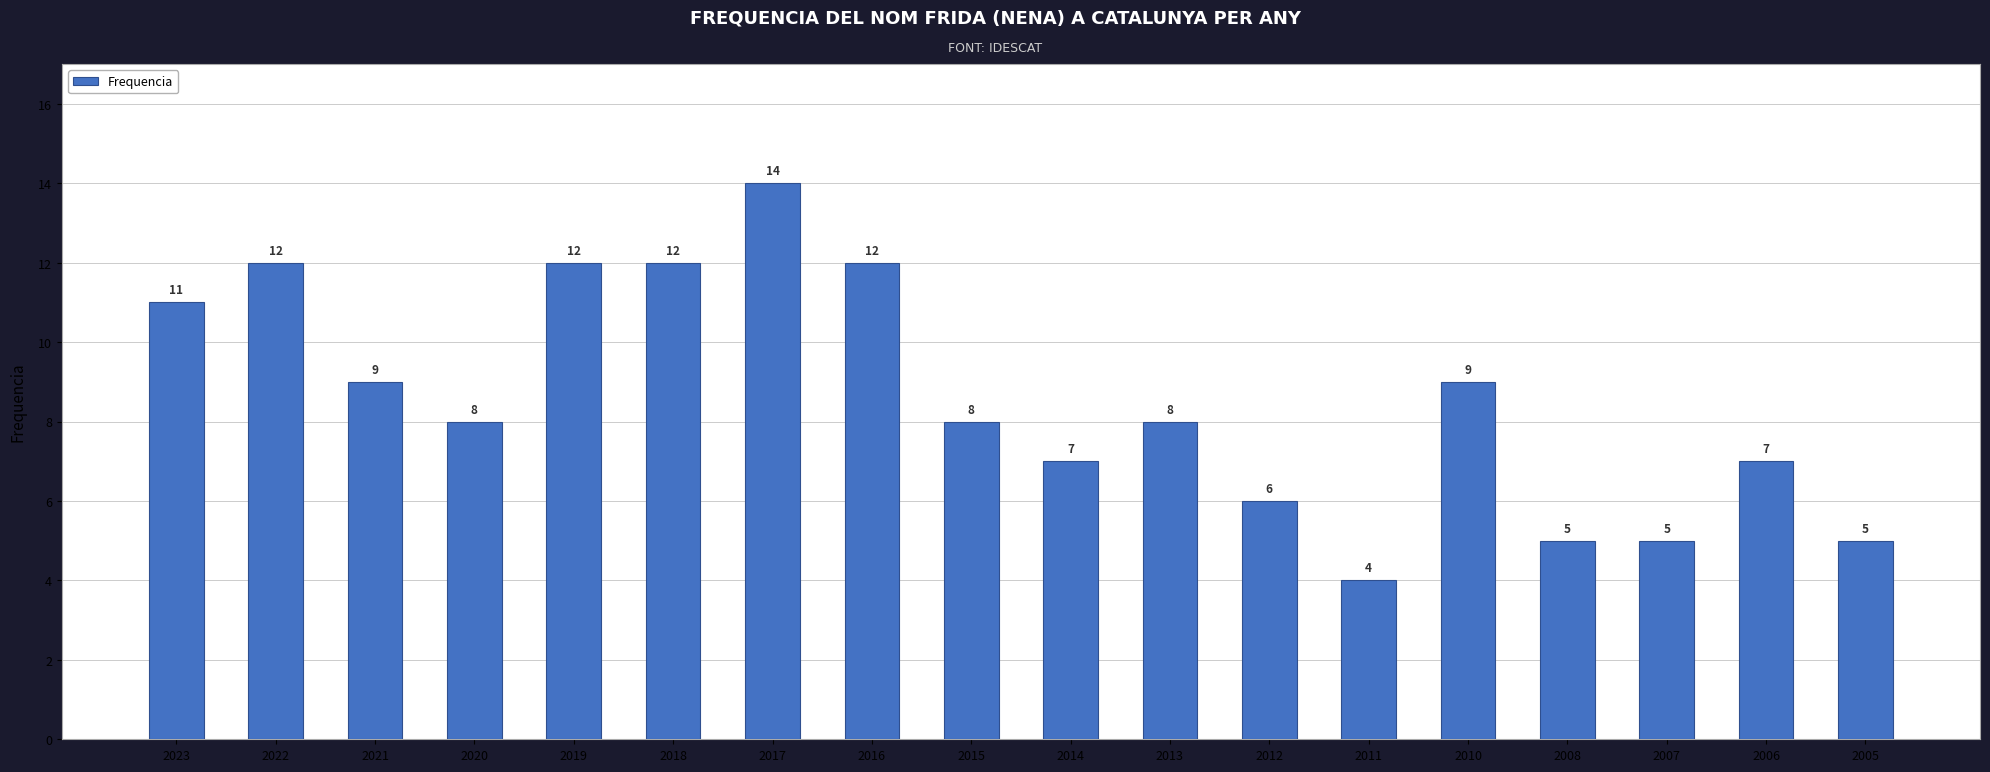

Are the bars horizontal?

No